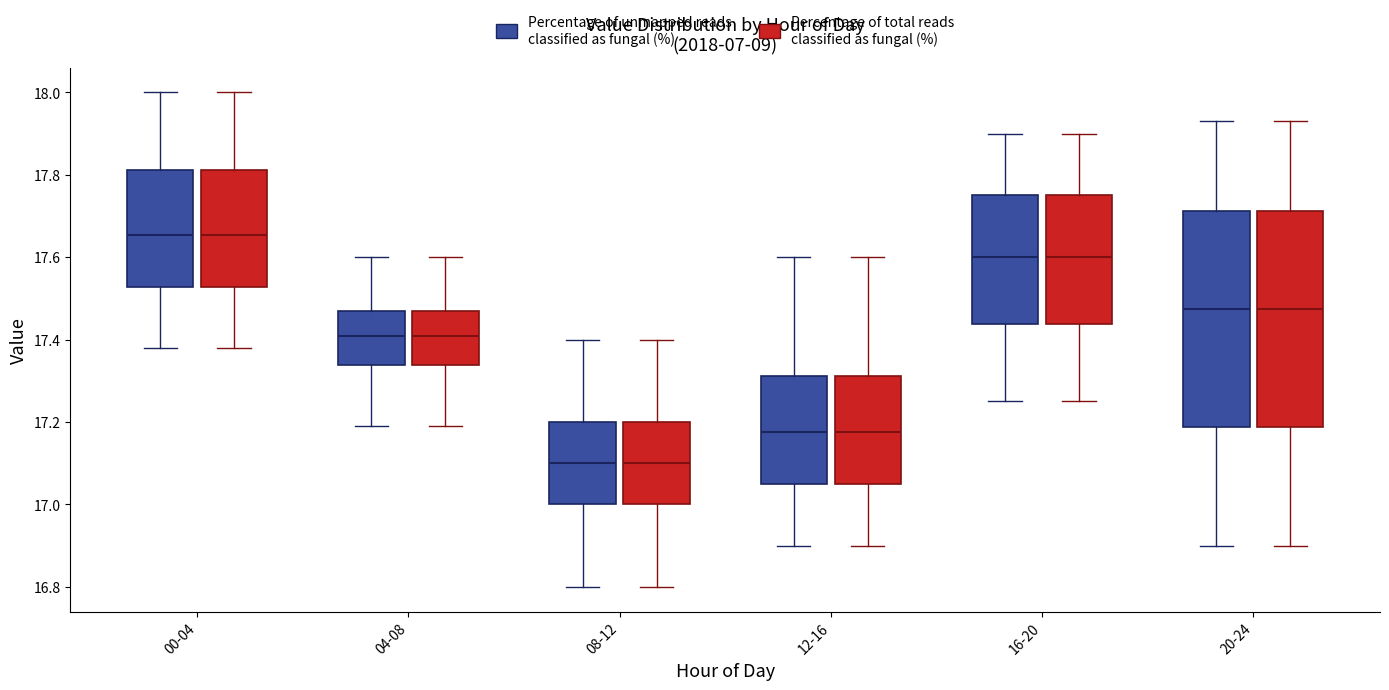

Reading left to right, read every box against the y-axis: the position of its median line, the range the box covers, and the ends of its whiskers. The values are not printed on the chart, so give them approximately, as read against the axis.

00-04 (Percentage of unmapped reads classified as fungal (%)): median 17.66, box 17.52 to 17.82, whiskers 17.38 to 18.00
00-04 (Percentage of total reads classified as fungal (%)): median 17.66, box 17.52 to 17.82, whiskers 17.38 to 18.00
04-08 (Percentage of unmapped reads classified as fungal (%)): median 17.42, box 17.34 to 17.48, whiskers 17.20 to 17.60
04-08 (Percentage of total reads classified as fungal (%)): median 17.42, box 17.34 to 17.48, whiskers 17.20 to 17.60
08-12 (Percentage of unmapped reads classified as fungal (%)): median 17.10, box 17.00 to 17.20, whiskers 16.80 to 17.40
08-12 (Percentage of total reads classified as fungal (%)): median 17.10, box 17.00 to 17.20, whiskers 16.80 to 17.40
12-16 (Percentage of unmapped reads classified as fungal (%)): median 17.18, box 17.06 to 17.32, whiskers 16.90 to 17.60
12-16 (Percentage of total reads classified as fungal (%)): median 17.18, box 17.06 to 17.32, whiskers 16.90 to 17.60
16-20 (Percentage of unmapped reads classified as fungal (%)): median 17.60, box 17.44 to 17.76, whiskers 17.26 to 17.90
16-20 (Percentage of total reads classified as fungal (%)): median 17.60, box 17.44 to 17.76, whiskers 17.26 to 17.90
20-24 (Percentage of unmapped reads classified as fungal (%)): median 17.48, box 17.18 to 17.72, whiskers 16.90 to 17.94
20-24 (Percentage of total reads classified as fungal (%)): median 17.48, box 17.18 to 17.72, whiskers 16.90 to 17.94